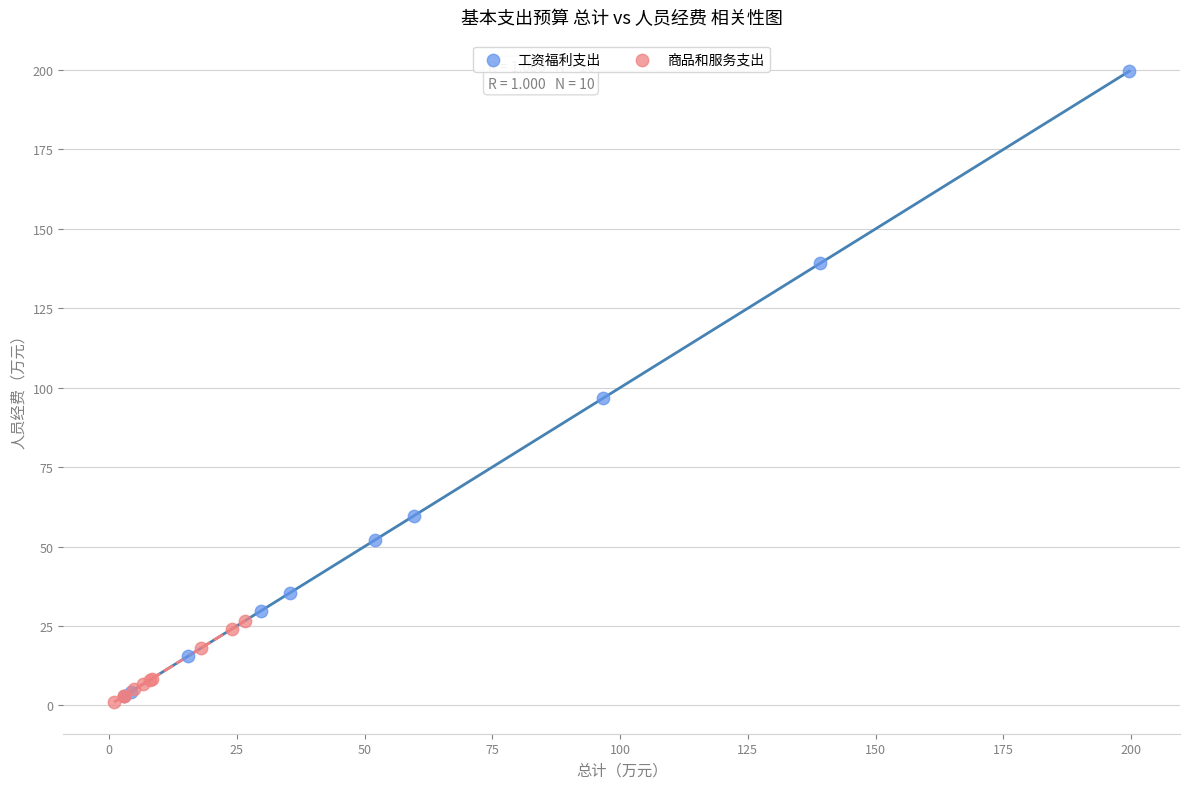

Which series contains the highest Y value?

工资福利支出